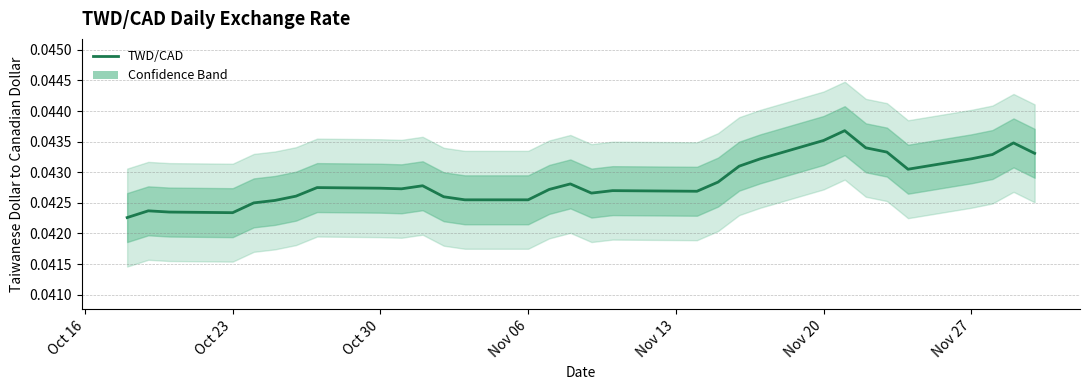

Is this an area chart (filled region under the line)?

No